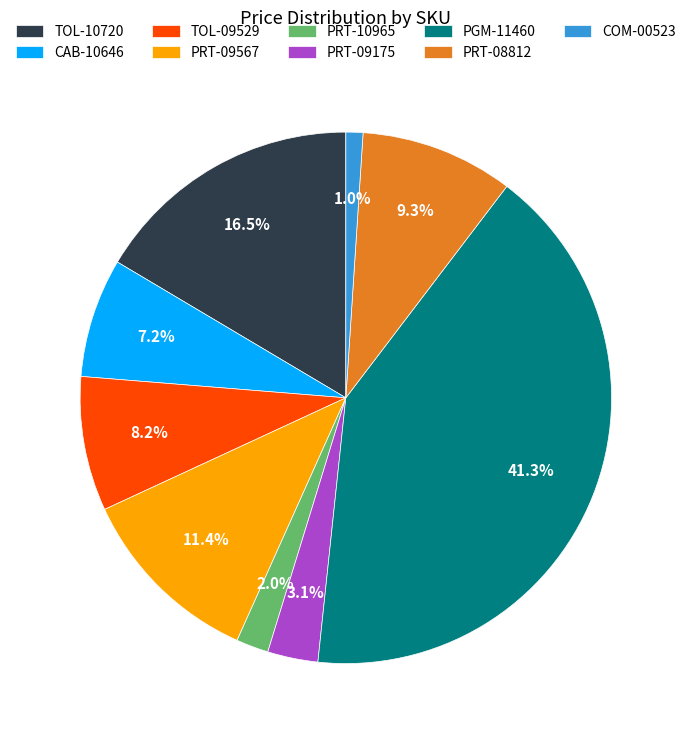

To the nearest percent, what is the average slice percentage?

11%